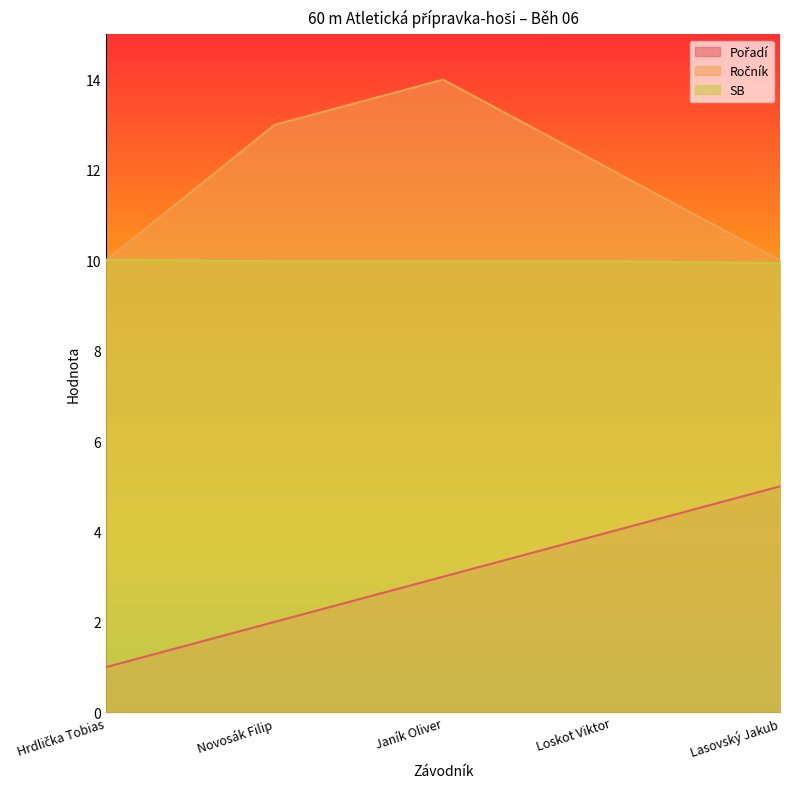

The SB series shows 10.0 at Novosák Filip. True or false?

True